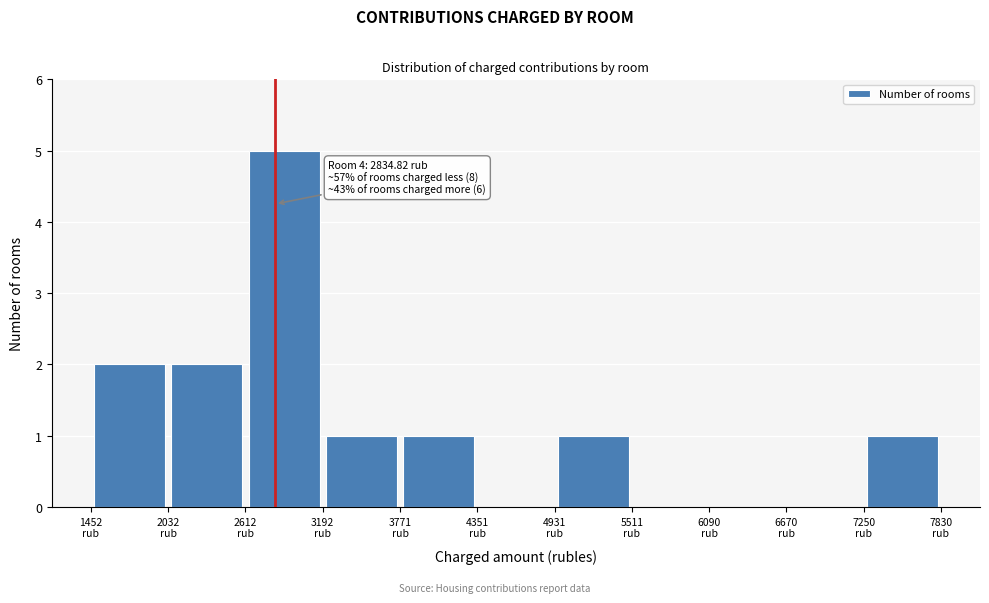

Which range on the x-axis has the tallest bar?

2600 to 3200